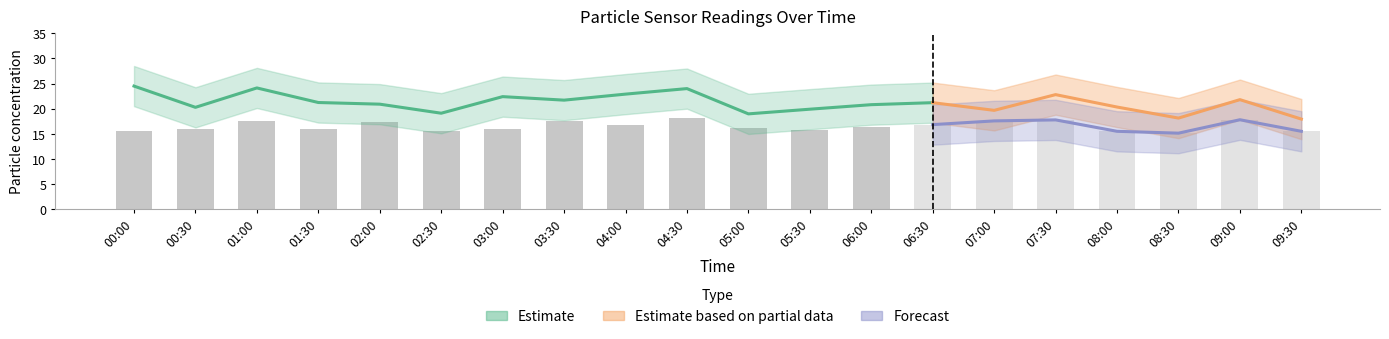

True or false: SDS_P2_upper has a value of 14.0 at 01:00.

False